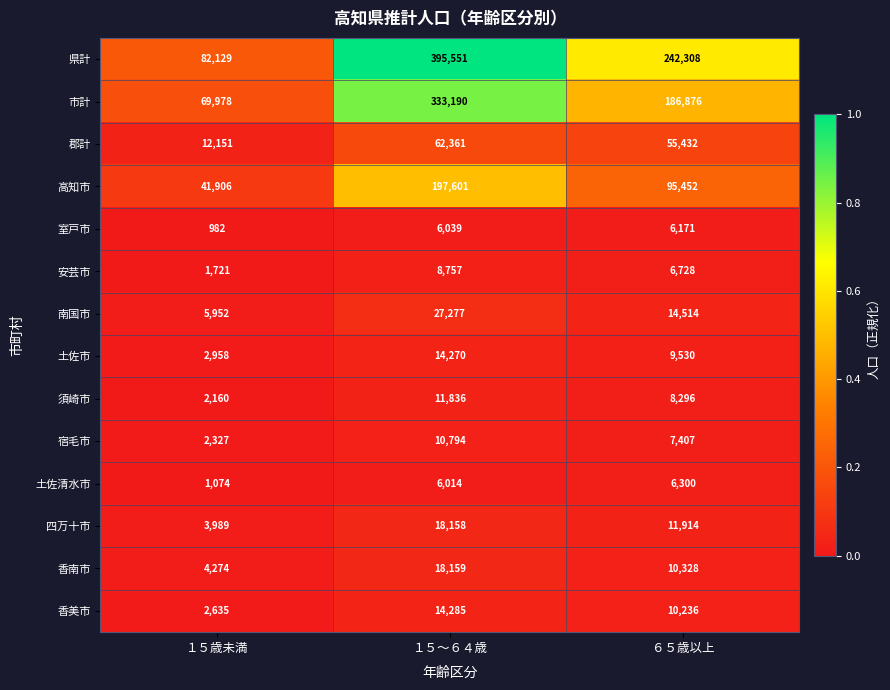

At ６５歳以上, list the series in order from largest to smallest.

県計, 市計, 高知市, 郡計, 南国市, 四万十市, 香南市, 香美市, 土佐市, 須崎市, 宿毛市, 安芸市, 土佐清水市, 室戸市